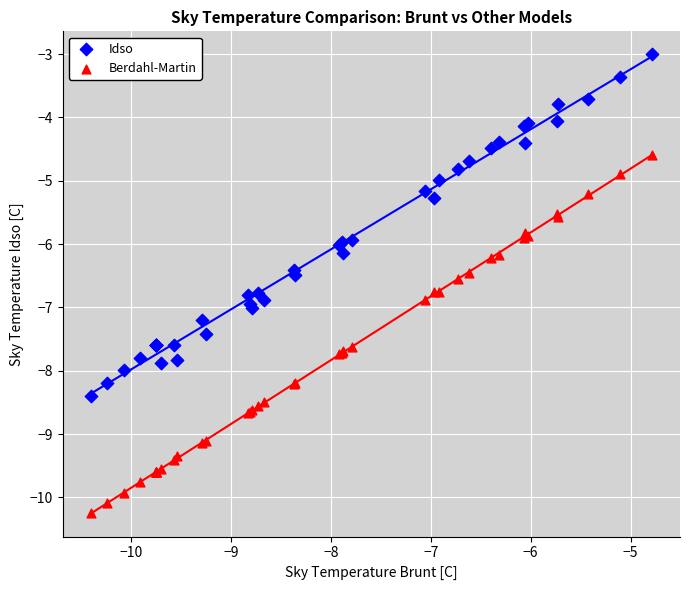

What is the X range (max minus min) for the scatter plot?

5.6